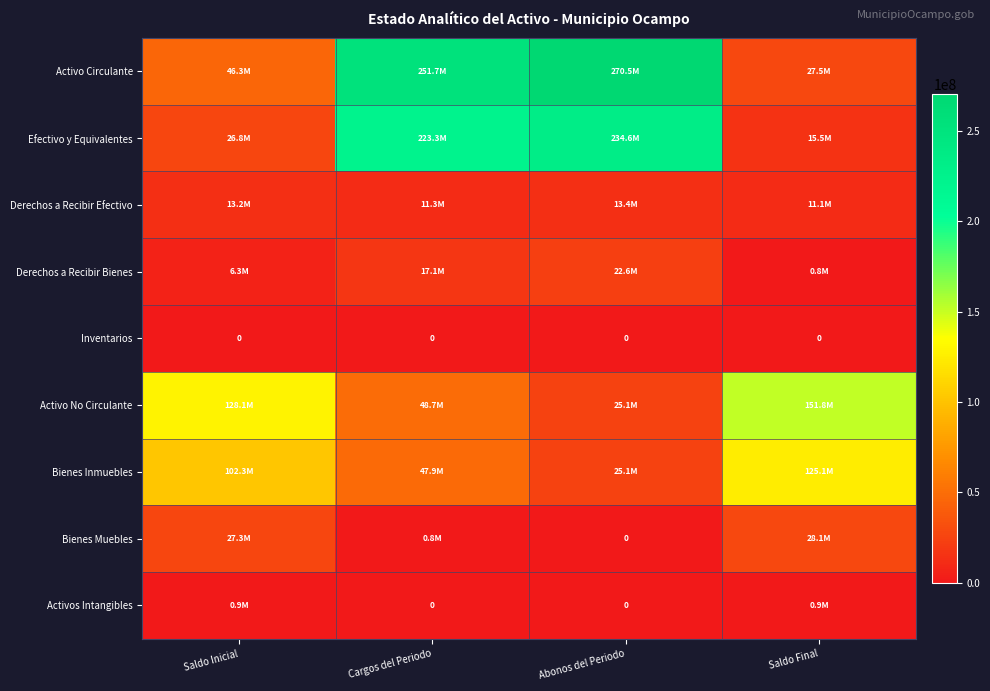

What is the highest value of the Efectivo y Equivalentes series?

234568521.3